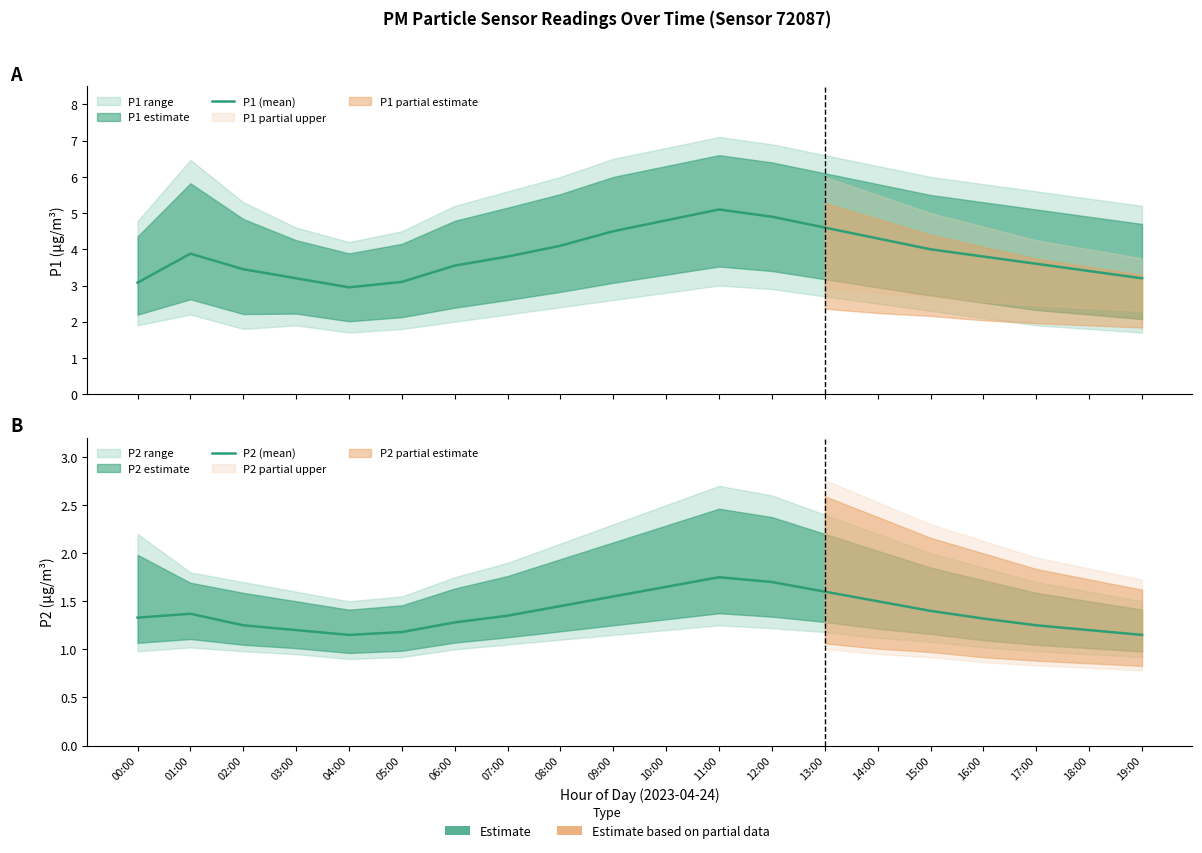

What is the label of the 20th point from the left?

19:00